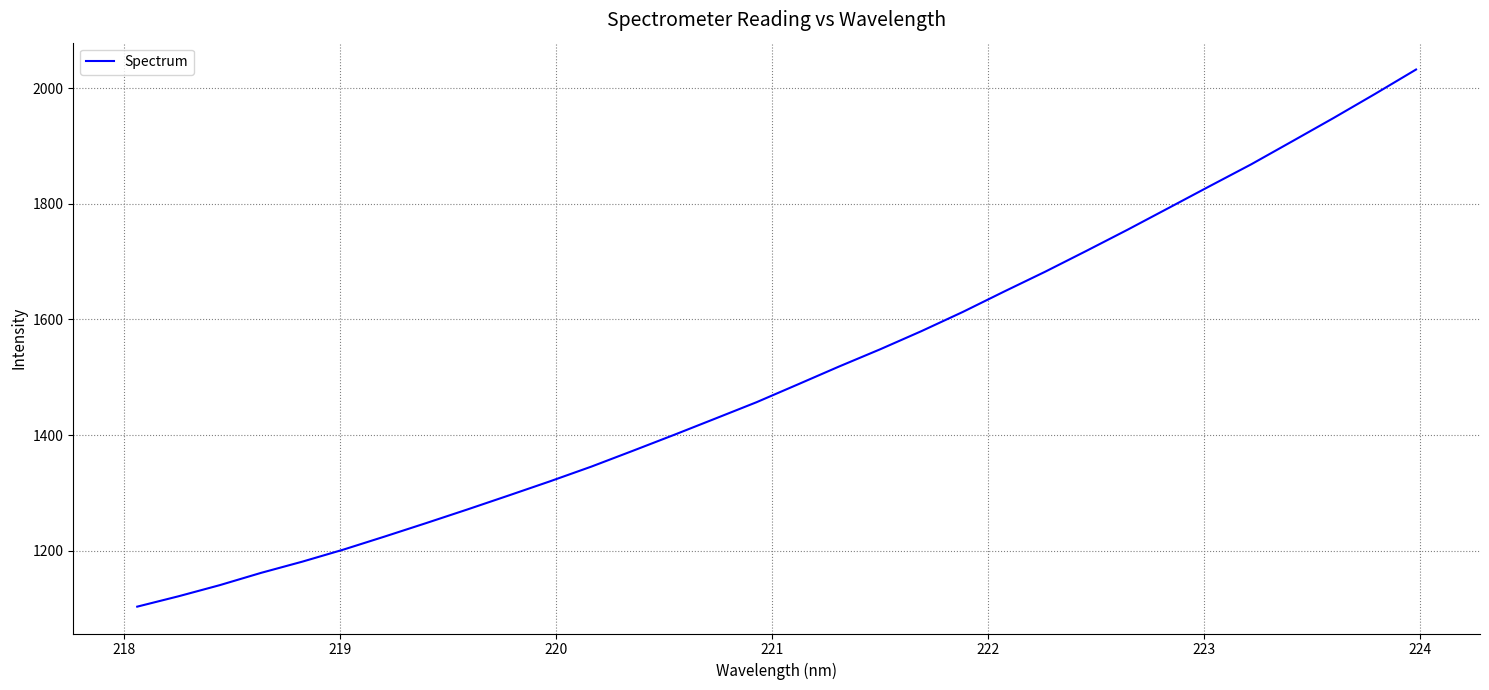

What is the greatest value displayed?

2032.4